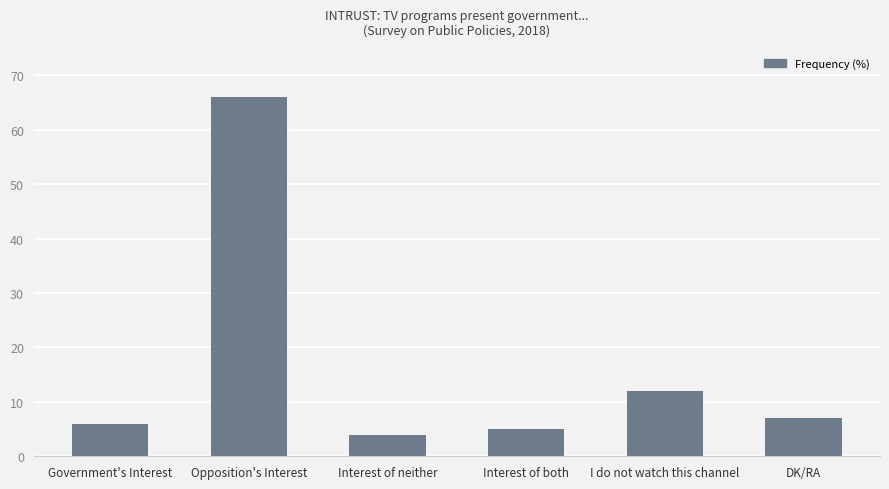

At which label is the value closest to 35?

I do not watch this channel